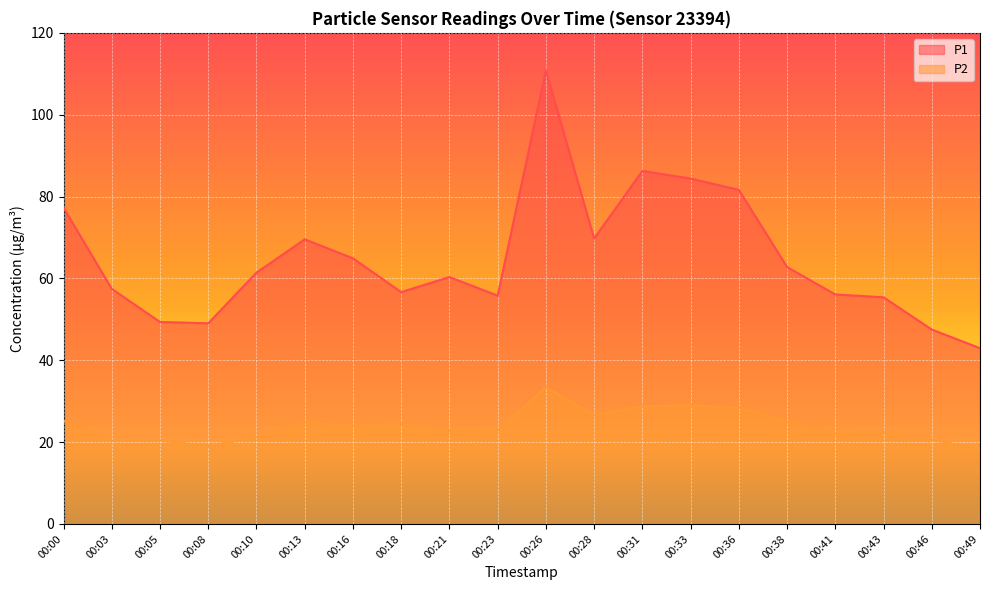

Where is the first local minimum for P2?

00:03